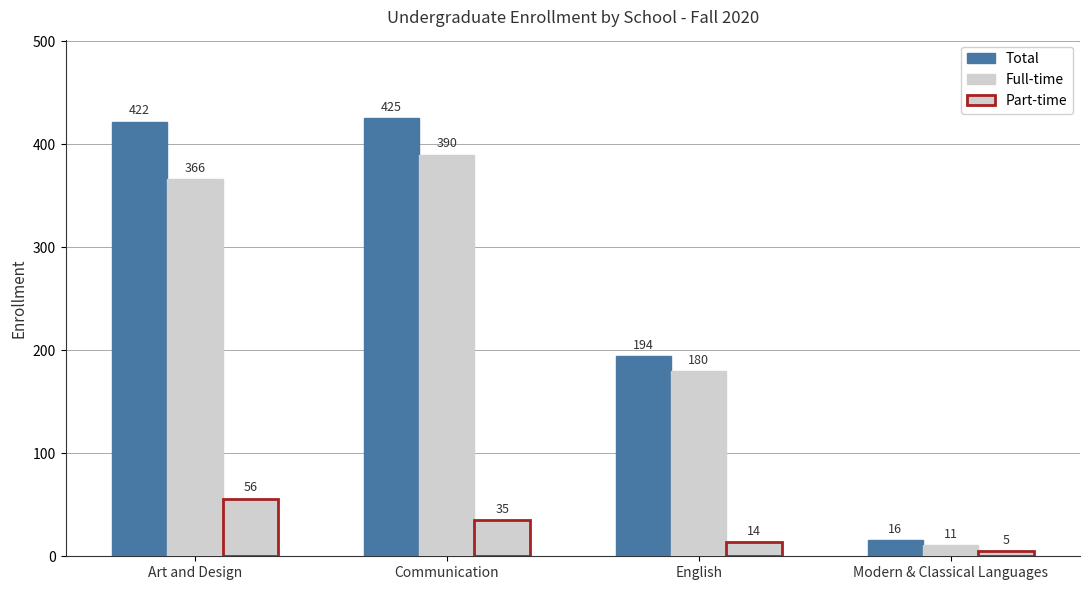

How many bars are there in total?

12